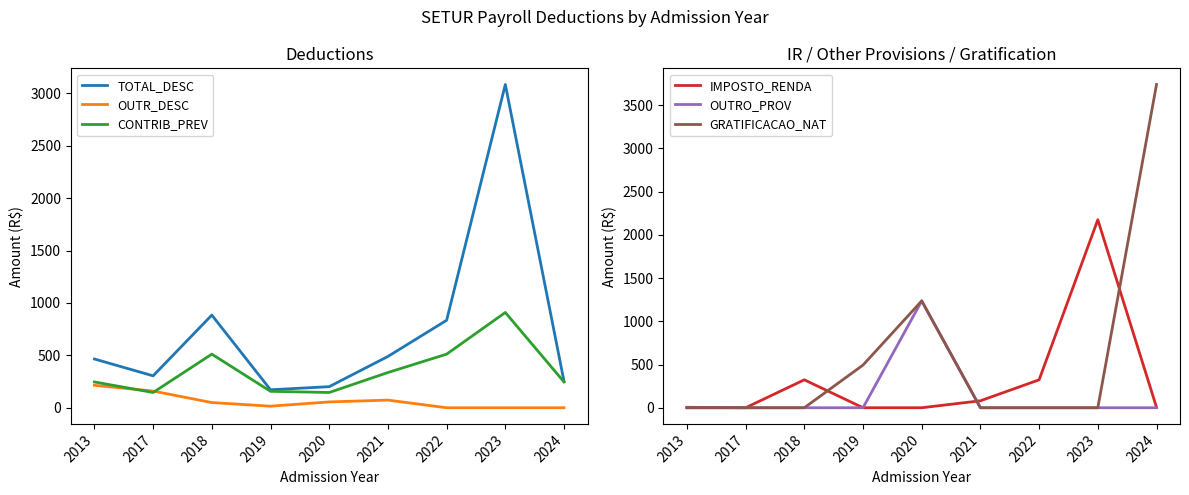

What is the sum of all OUTRO_PROV values?

1236.2